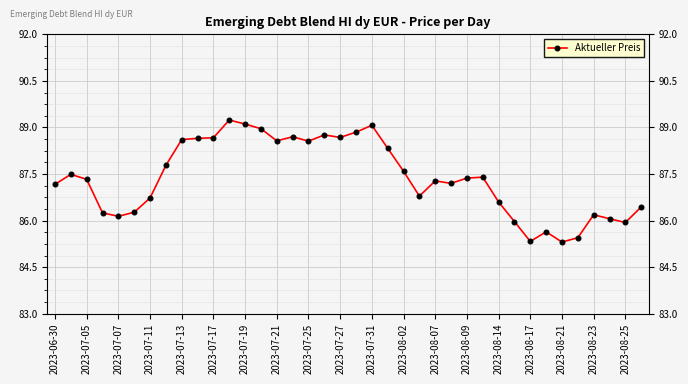

Is it true that the value at 2023-08-25 is 114.5?

False